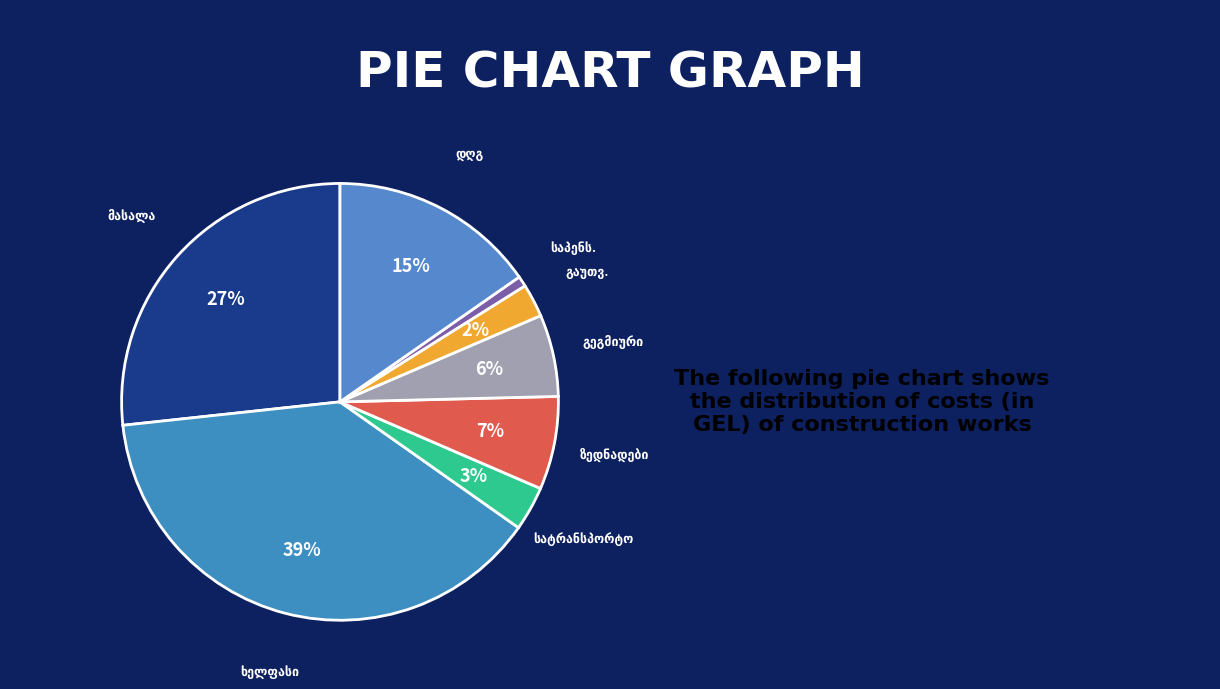

Rank the categories by value from highest to lowest.

ხელფასი, მასალა, დღგ, ზედნადები ხარჯი, გეგმიური დაგროვება, სატრანსპორტო ხარჯი, გაუთვალისწინებელი ხარჯები, საპენსიო დანარიცხი